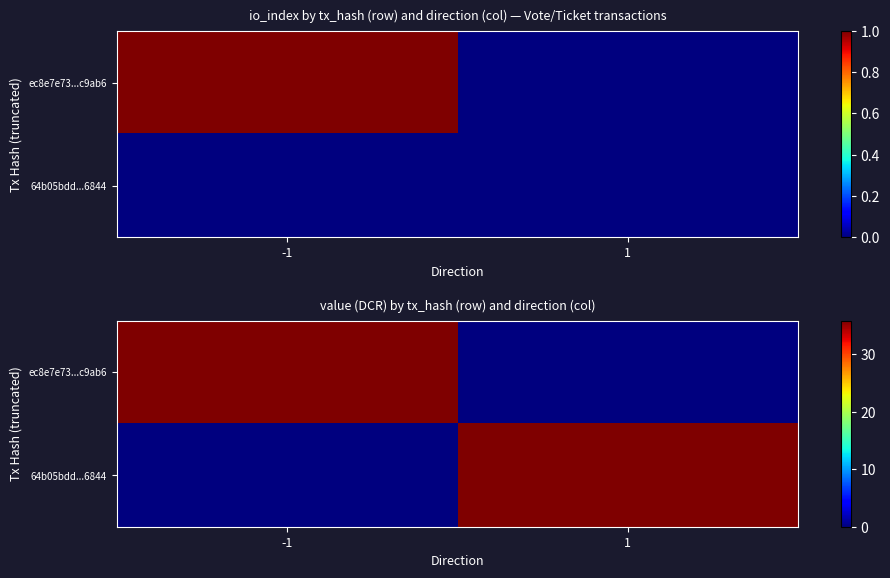

What is the difference between the ec8e7e73...c9ab6 values at 1 and -1?

35.9